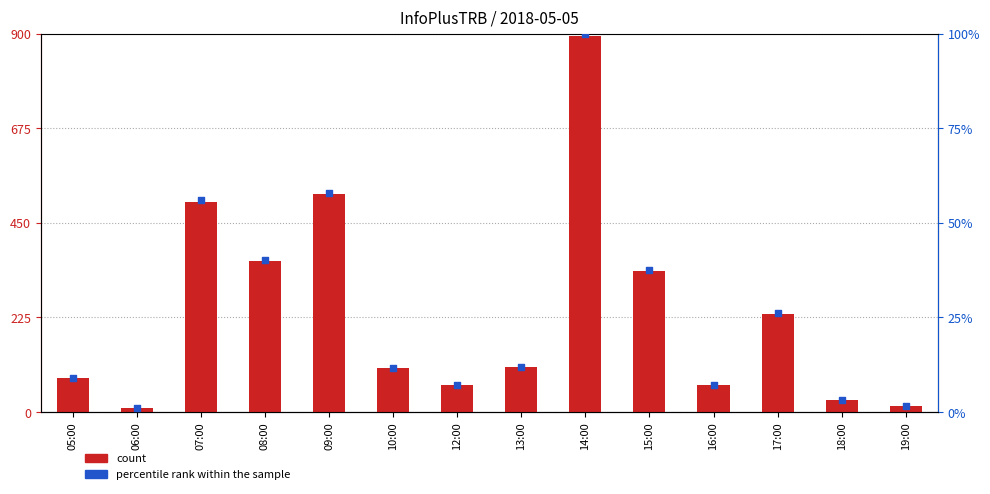

Which series has the largest total across all categories?

count